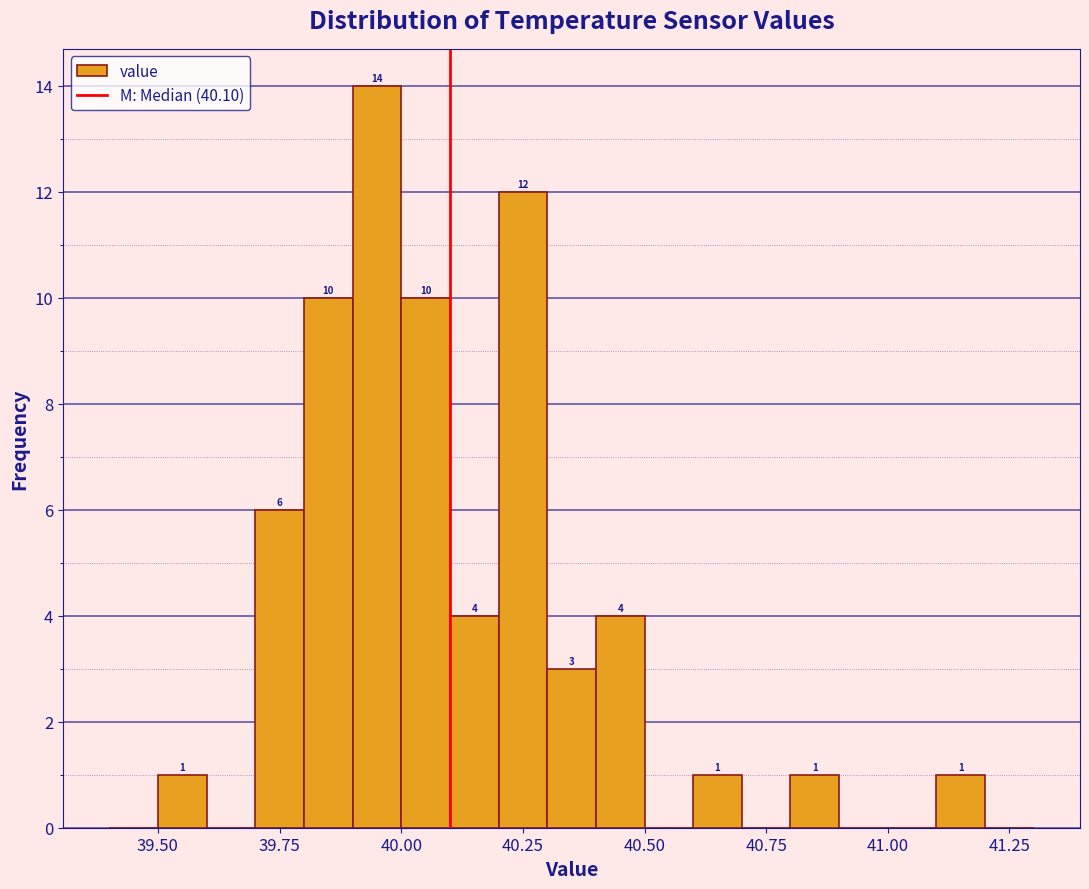

Around what value on the x-axis is the tallest bar? Give the approximate position of its centre, as read against the axis.

39.95